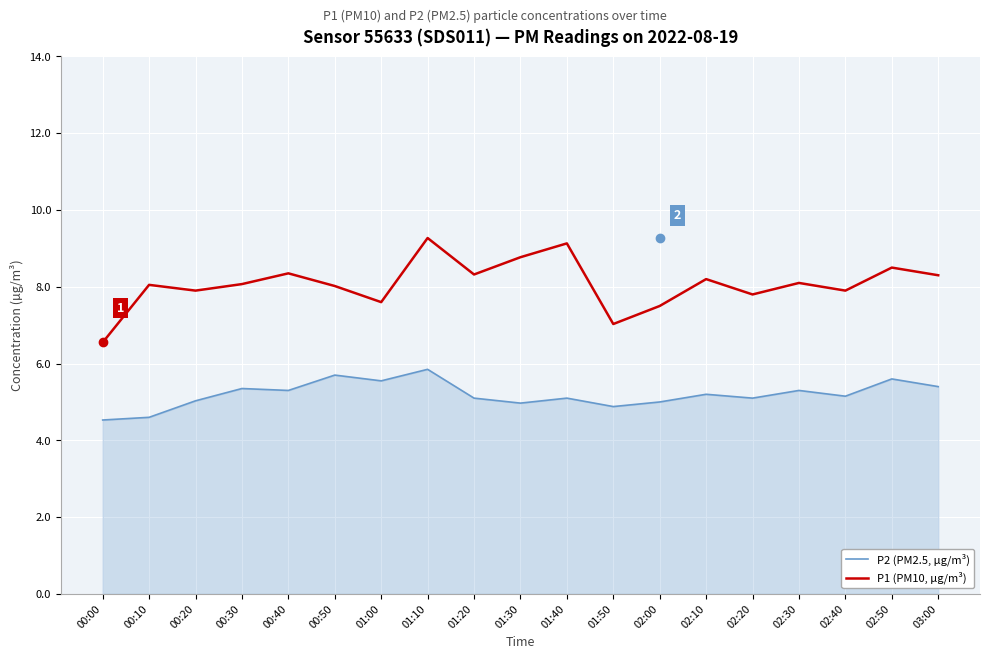

Which series has the largest total across all categories?

P1 (PM10, µg/m³)